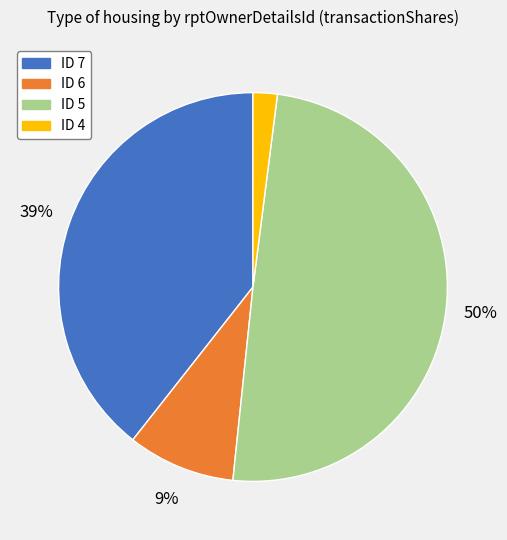

Is there a majority slice in this chart?

No